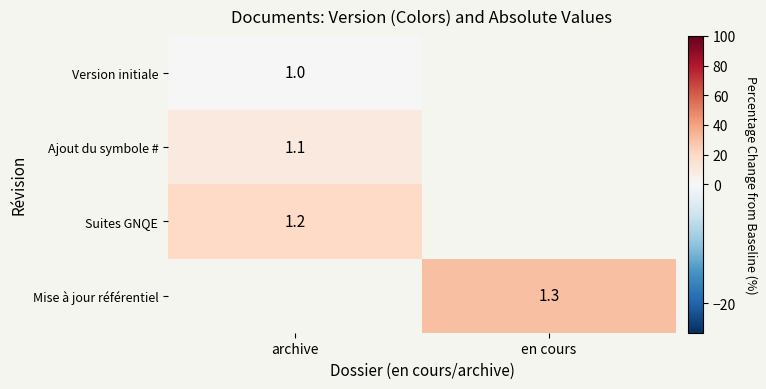

Is it true that Suites GNQE equals 0.8 at archive?

False